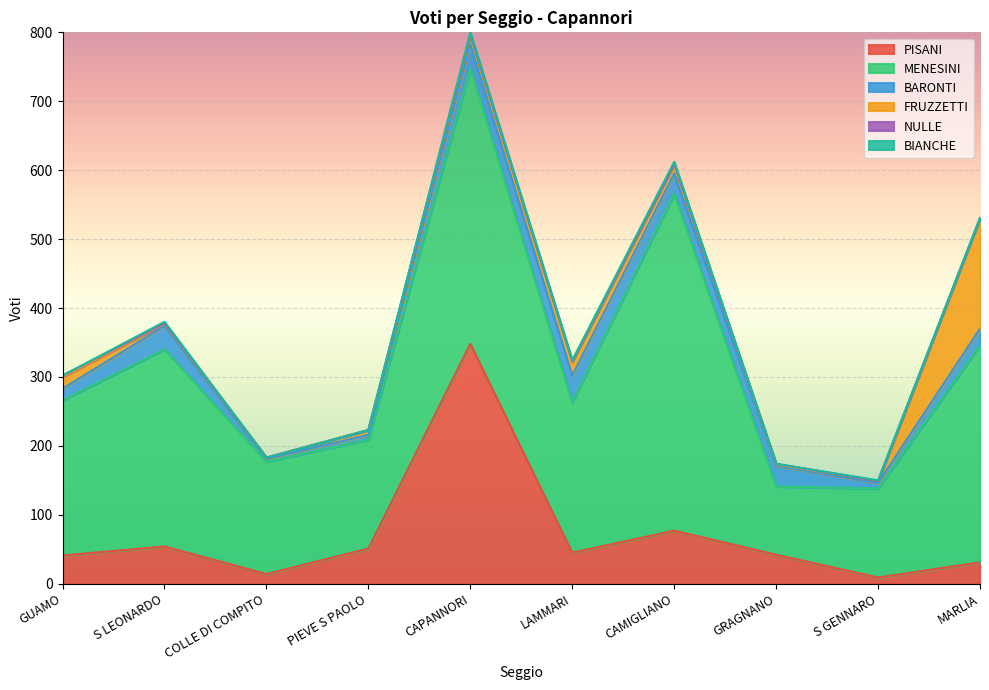

At how many categories does at least one series exceed 341?

2